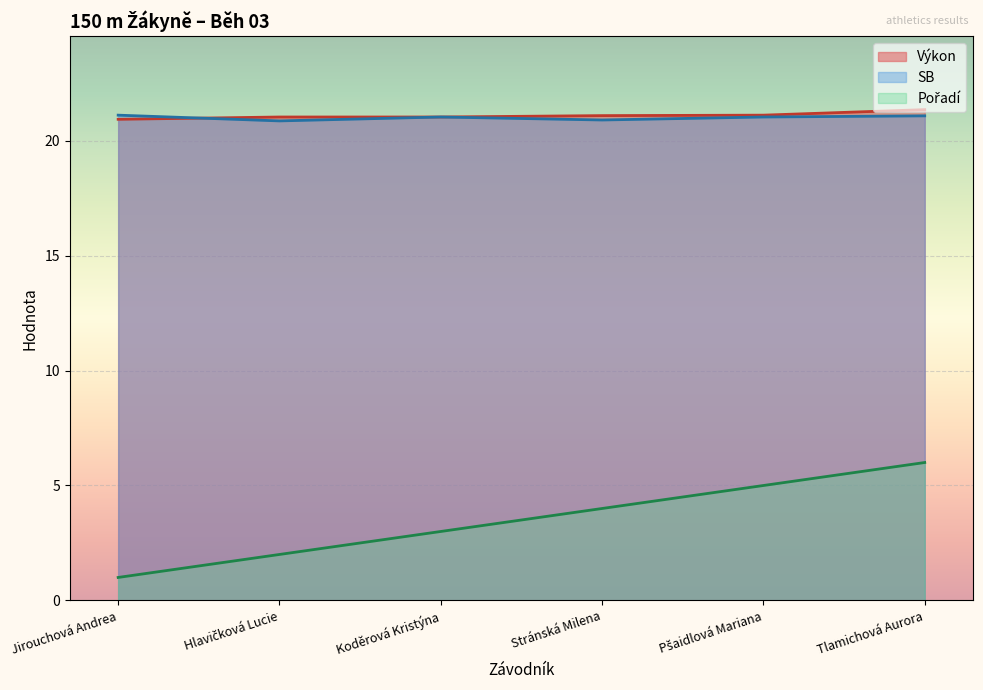

The value of Pořadí at Hlavičková Lucie is 2.7. True or false?

False